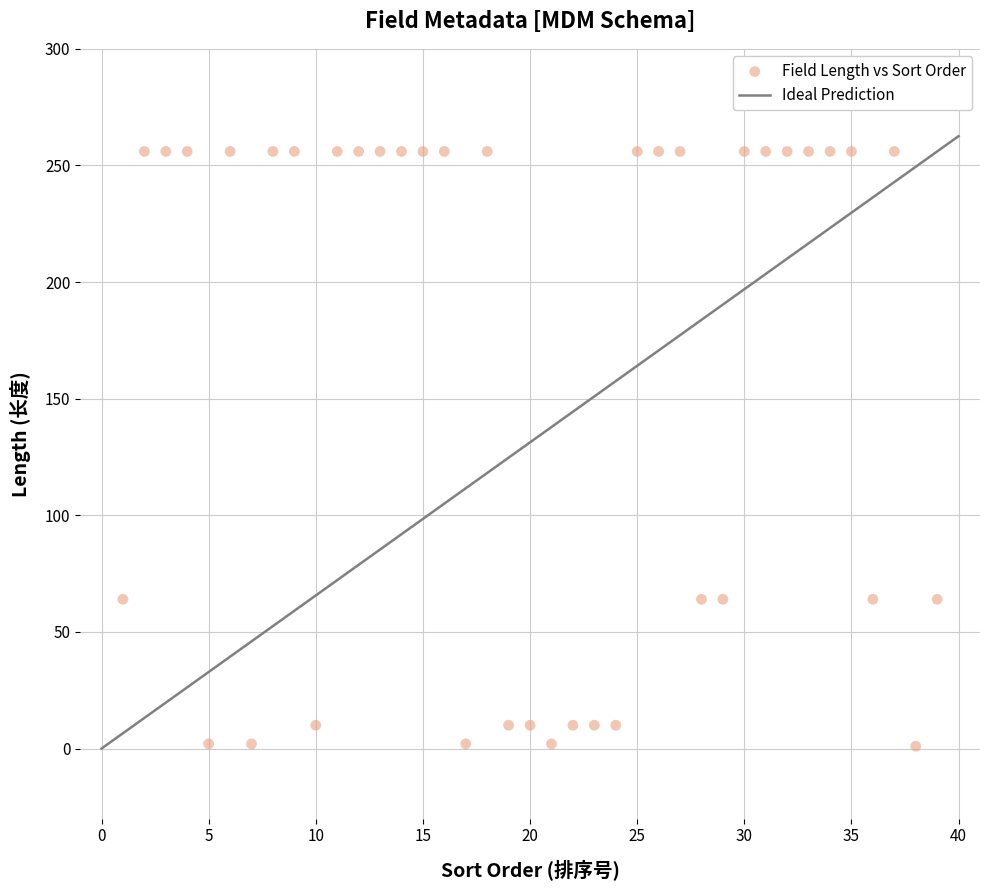

What is the range of Y values (max minus min)?

255